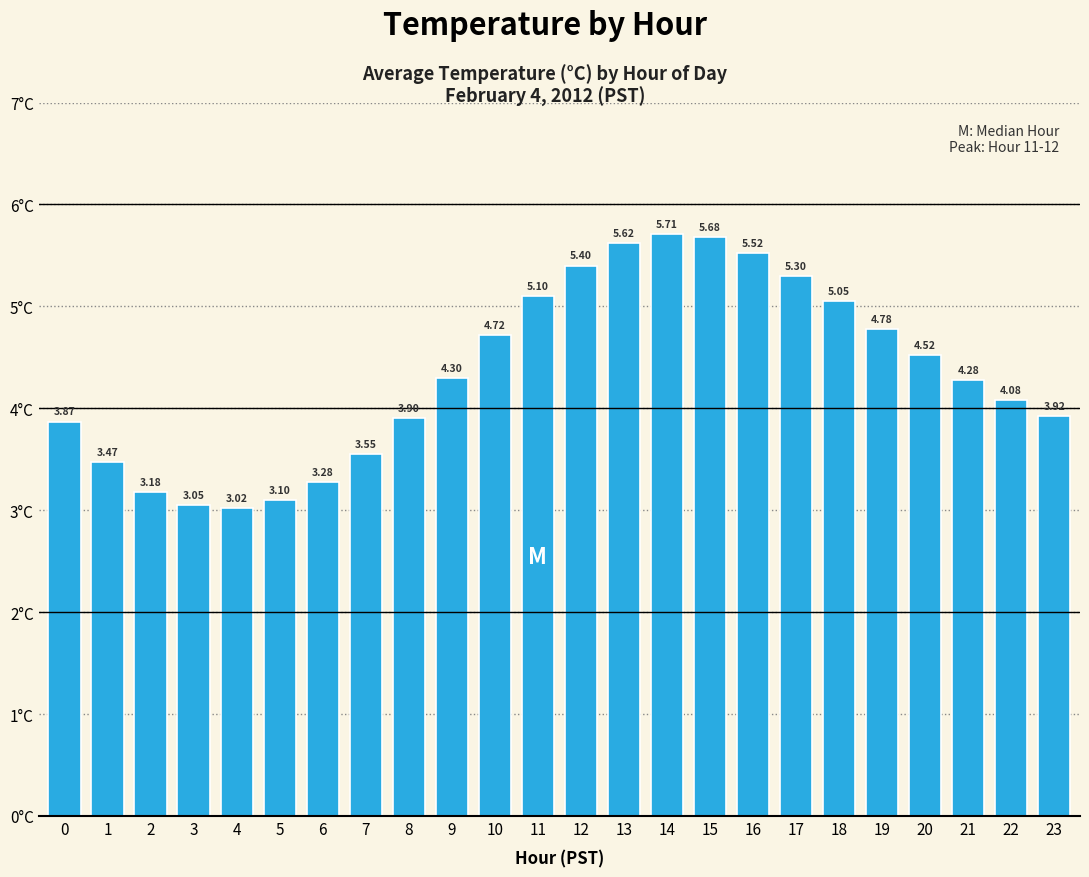

What is the ratio of the value at 4 to the value at 3?

1.0